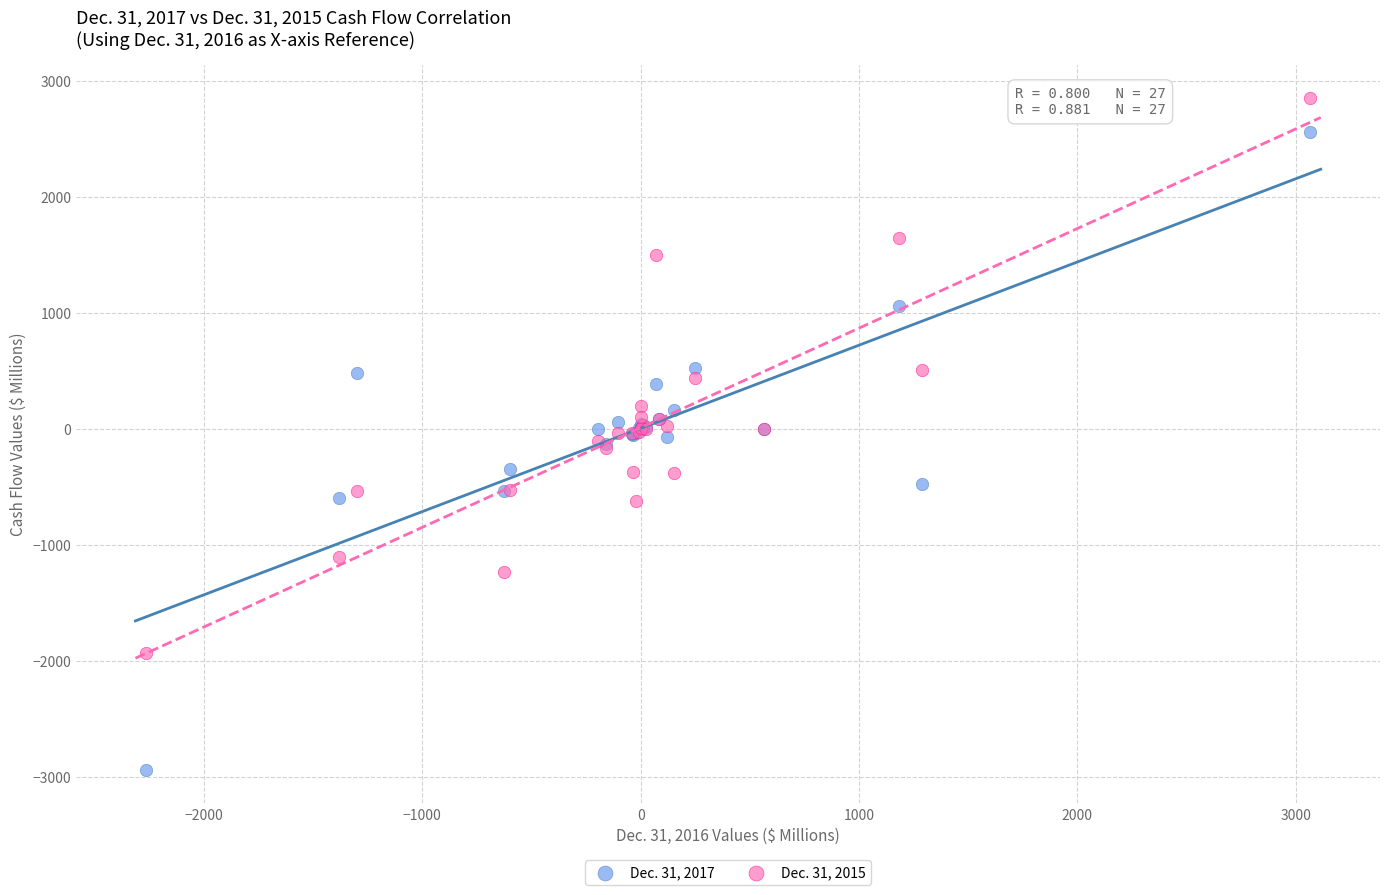

Which series has the largest Y range (max minus min)?

Dec. 31, 2017